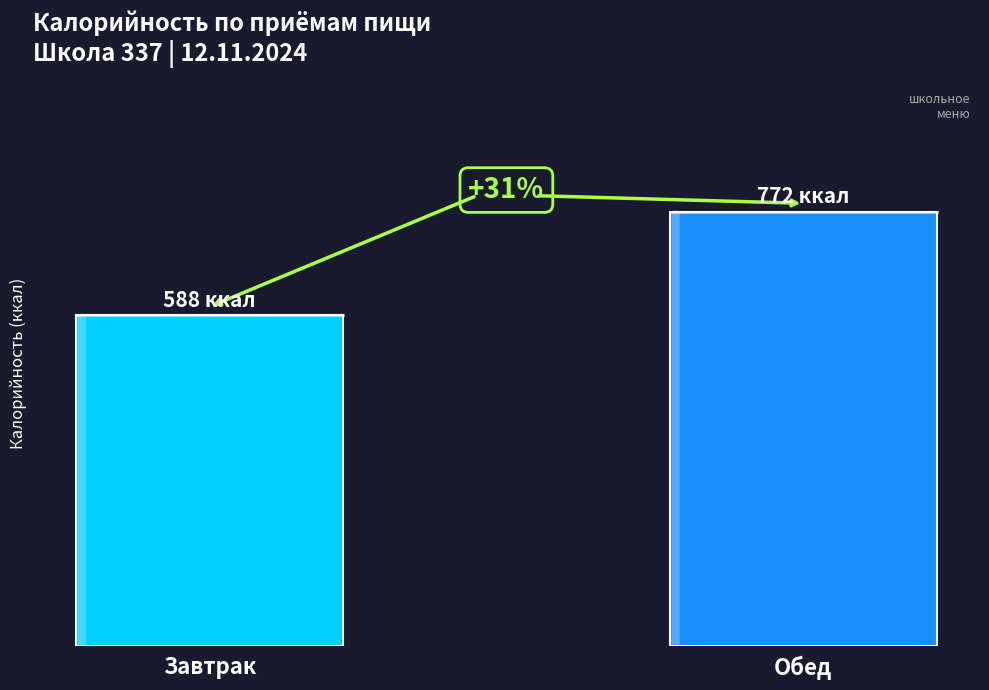

Rank the categories by value from highest to lowest.

Обед, Завтрак